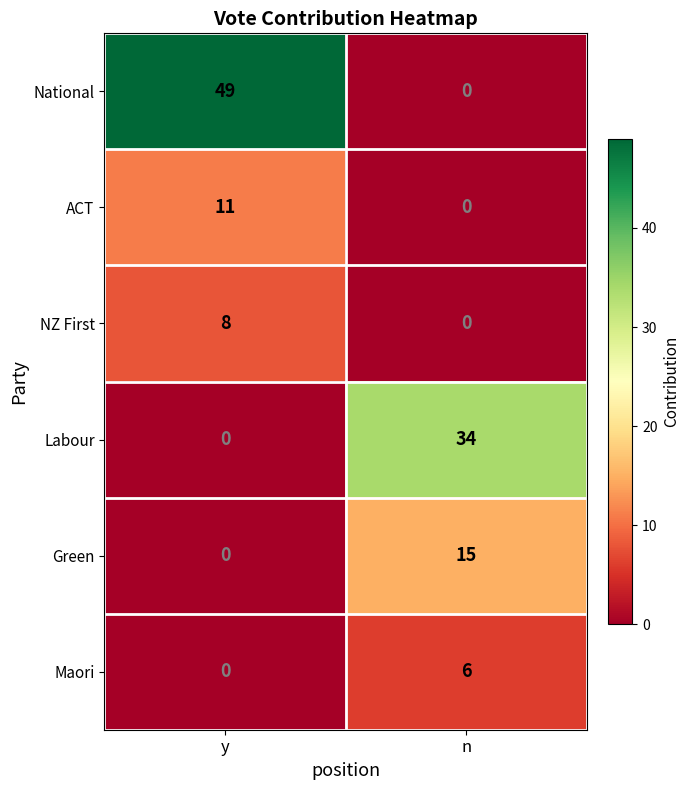

List the labels in order of NZ First value, largest first.

y, n